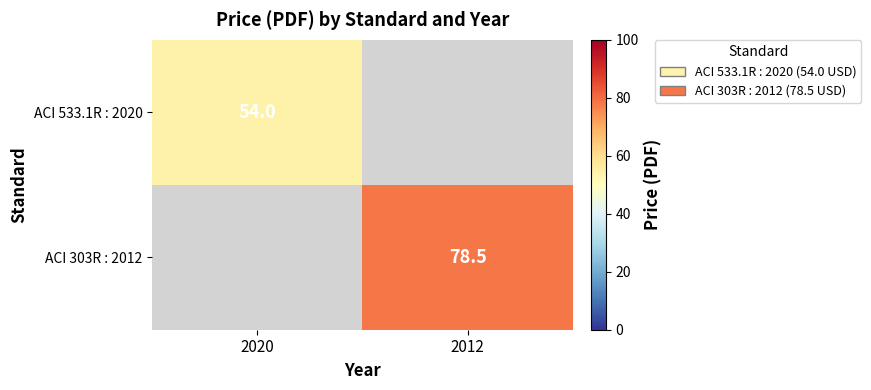

True or false: ACI 303R : 2012 has a value of 23.7 at 2012.

False